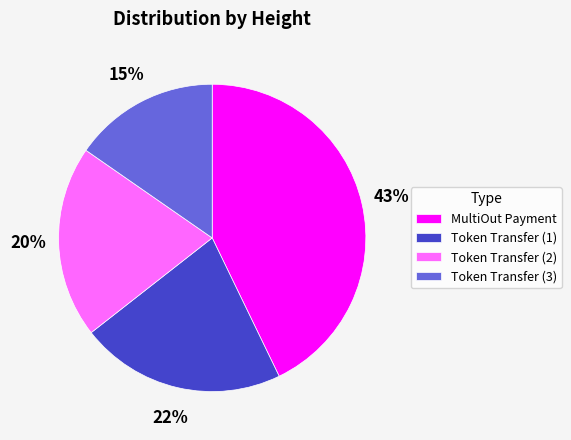

Is there any slice that represents more than half of the pie?

No